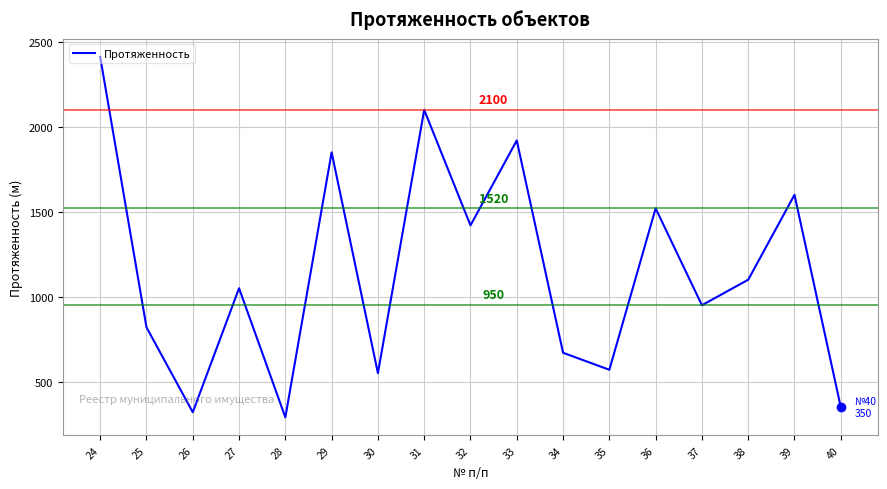

Which has a higher value, 37 or 32?

32